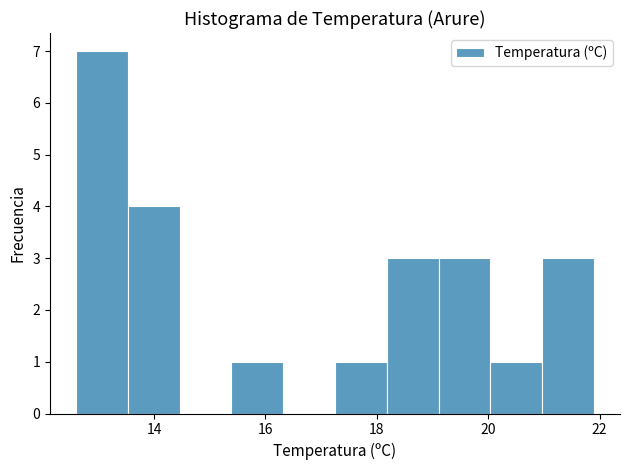

Reading left to right, transcribe this chart: for each bar, give the range it covers on the x-axis and its height. Neither the bar edges nor the heights are printed on the chart, so give them approximately, as read against the axes.

12.6 to 13.6: 7
13.6 to 14.4: 4
14.4 to 15.4: 0
15.4 to 16.4: 1
16.4 to 17.2: 0
17.2 to 18.2: 1
18.2 to 19.2: 3
19.2 to 20.0: 3
20.0 to 21.0: 1
21.0 to 22.0: 3